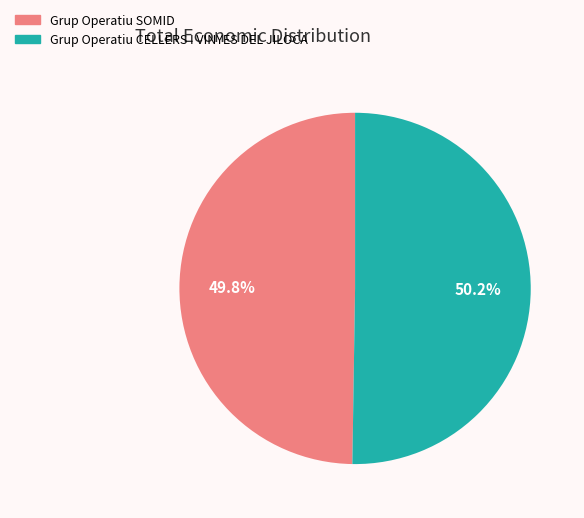

Is there any slice that represents more than half of the pie?

Yes